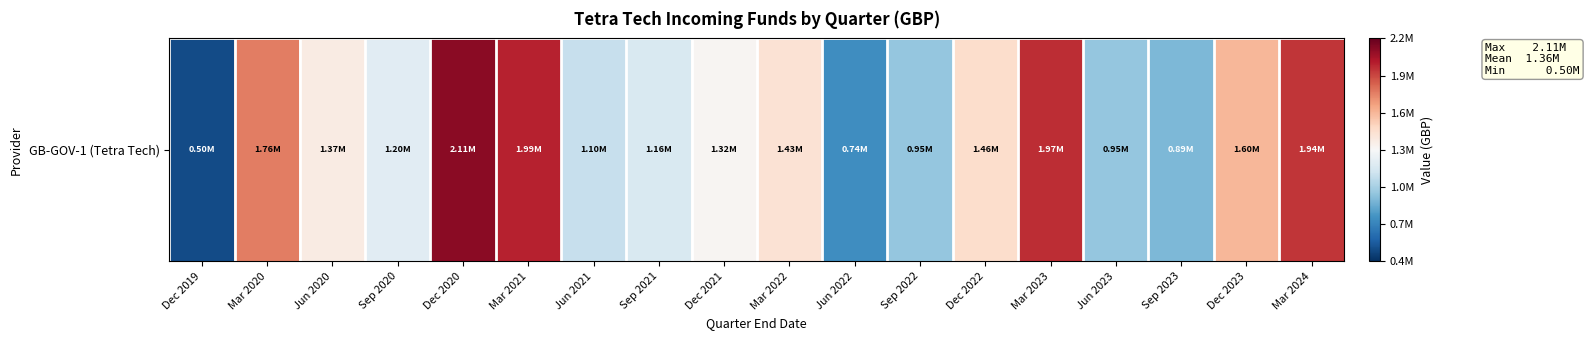

What is the ratio of the value at Jun 2022 to the value at Mar 2021?

0.4